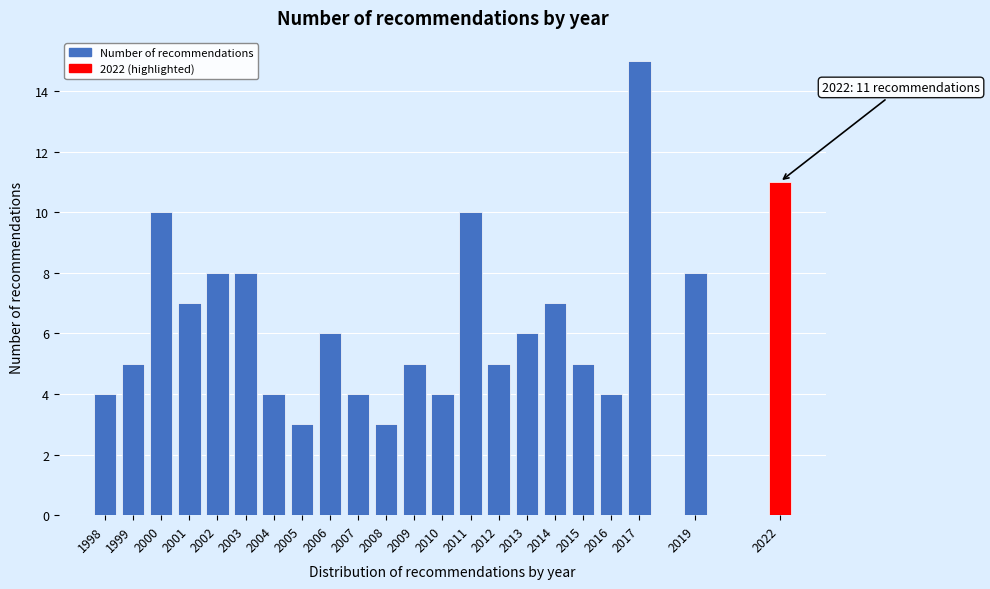

Reading right to left, what are all the values shown in this chart?

11	8	15	4	5	7	6	5	10	4	5	3	4	6	3	4	8	8	7	10	5	4